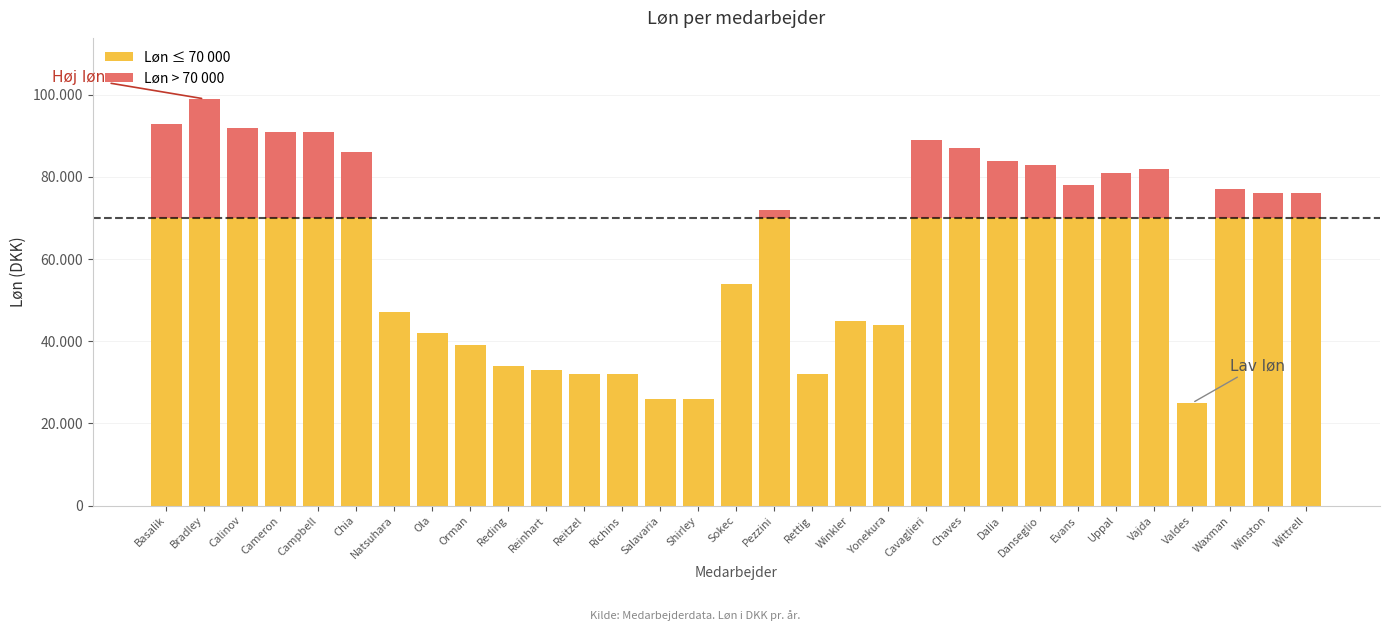

What is the difference between the Løn > 70 000 values at Rettig and Basalik?

23000